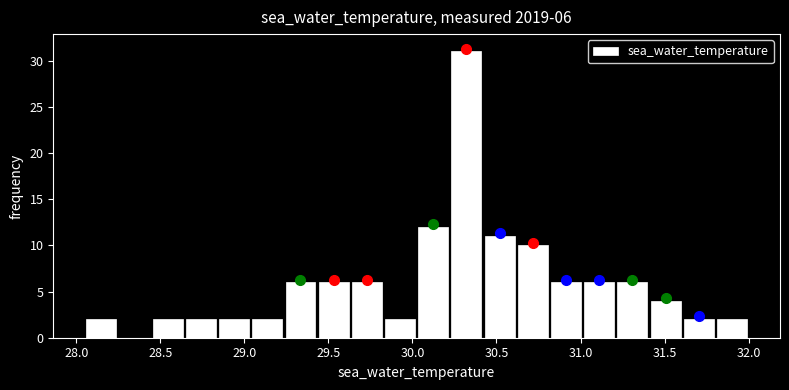

Read against the x-axis, roughly where is the centre of the tallest bar?

30.30